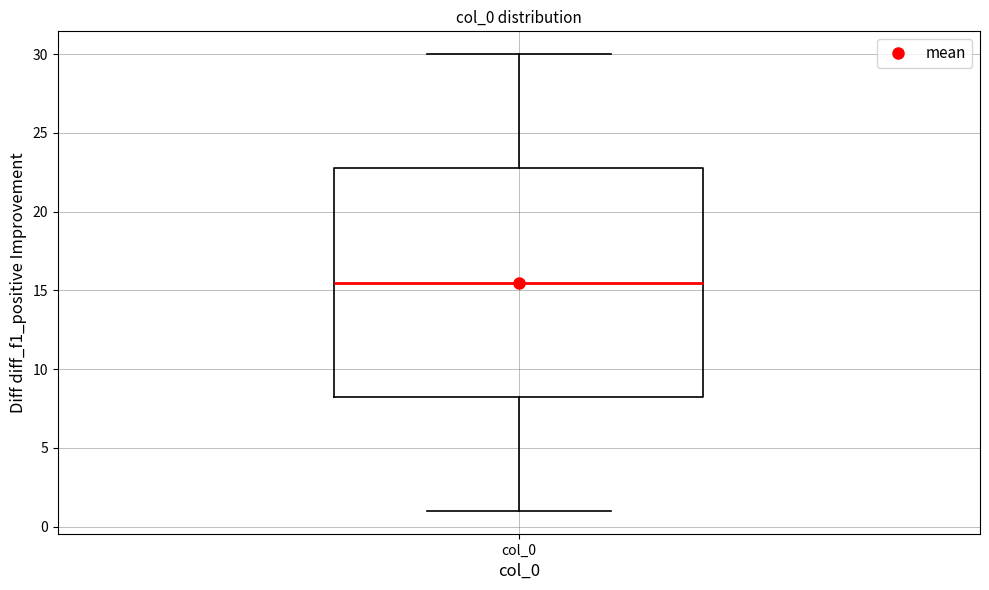

Where does the median line of the box for col_0 sit on the y-axis? The values are not printed on the chart, so give them approximately, as read against the axis.

15.5